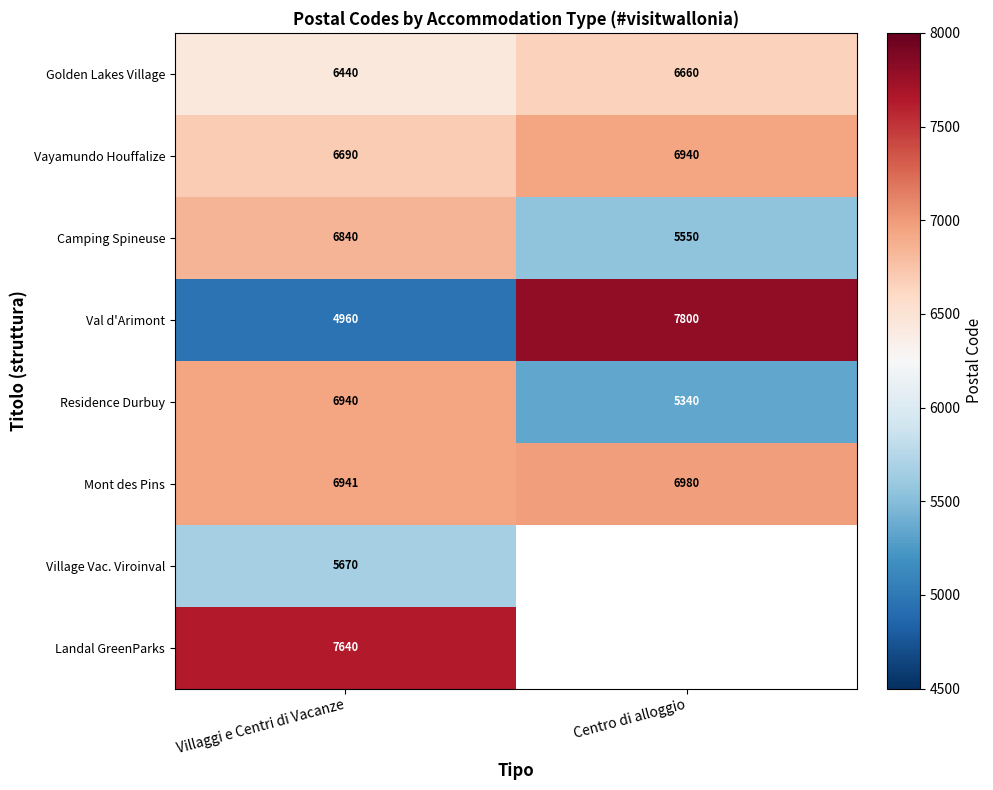

Is the value of Mont des Pins at Centro di alloggio greater than the value of Residence Durbuy at Villaggi e Centri di Vacanze?

Yes